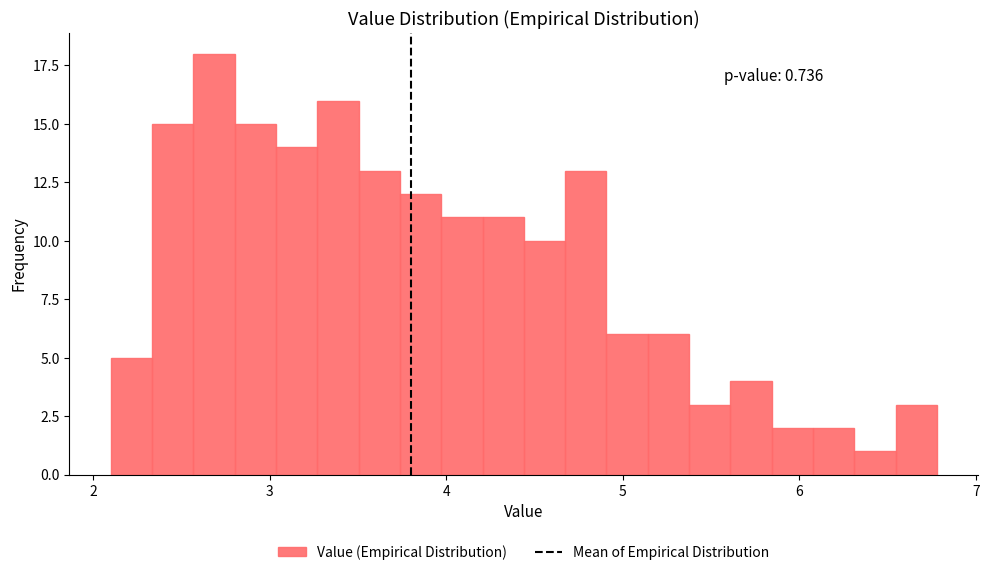

Around what value on the x-axis is the tallest bar? Give the approximate position of its centre, as read against the axis.

2.7